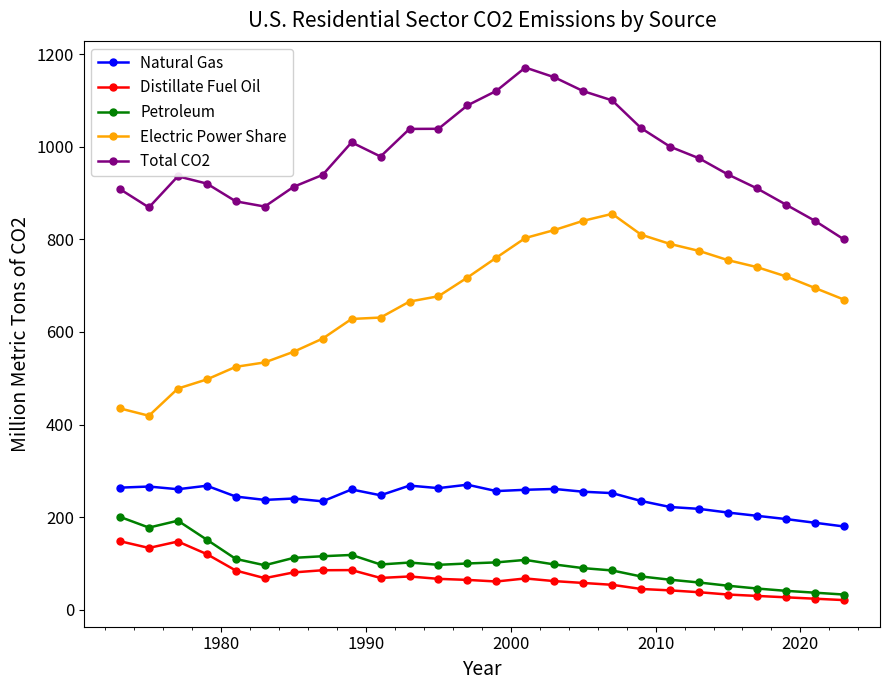

Which series has the largest total across all categories?

Total CO2